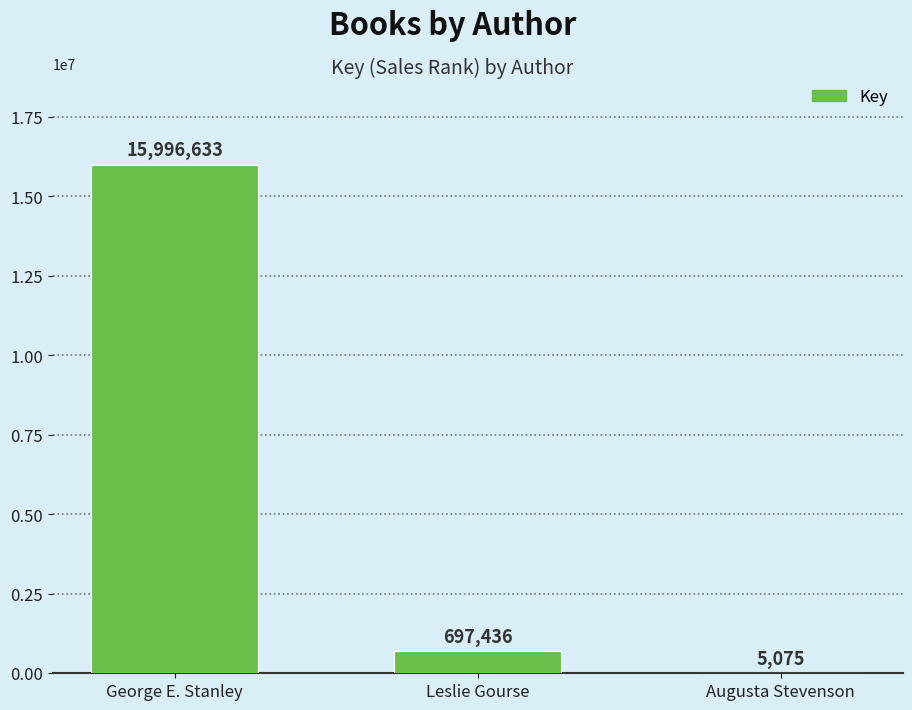

True or false: the data shows 697436 at Leslie Gourse.

True